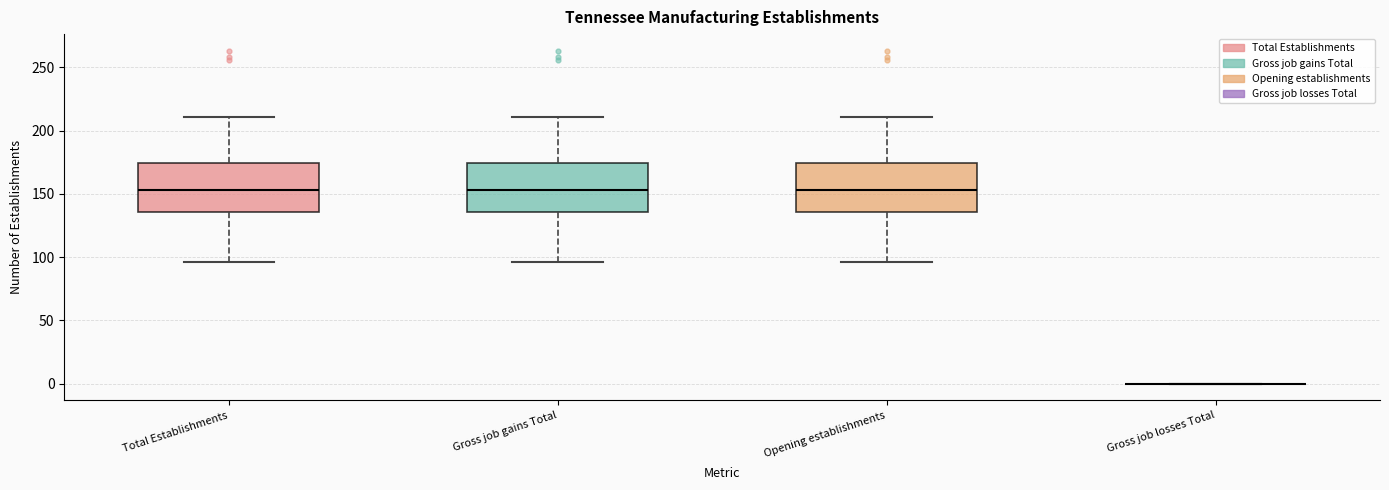

Where is the lower edge of the box for Total Establishments on the y-axis? The values are not printed on the chart, so give them approximately, as read against the axis.

135